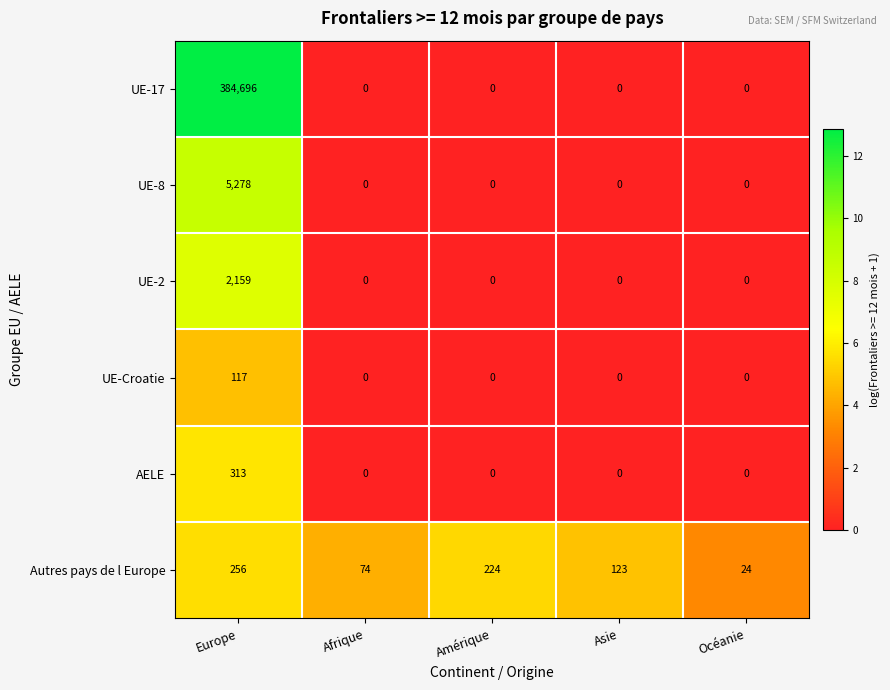

What is the difference between the maximum and minimum values in the UE-2 series?

2159